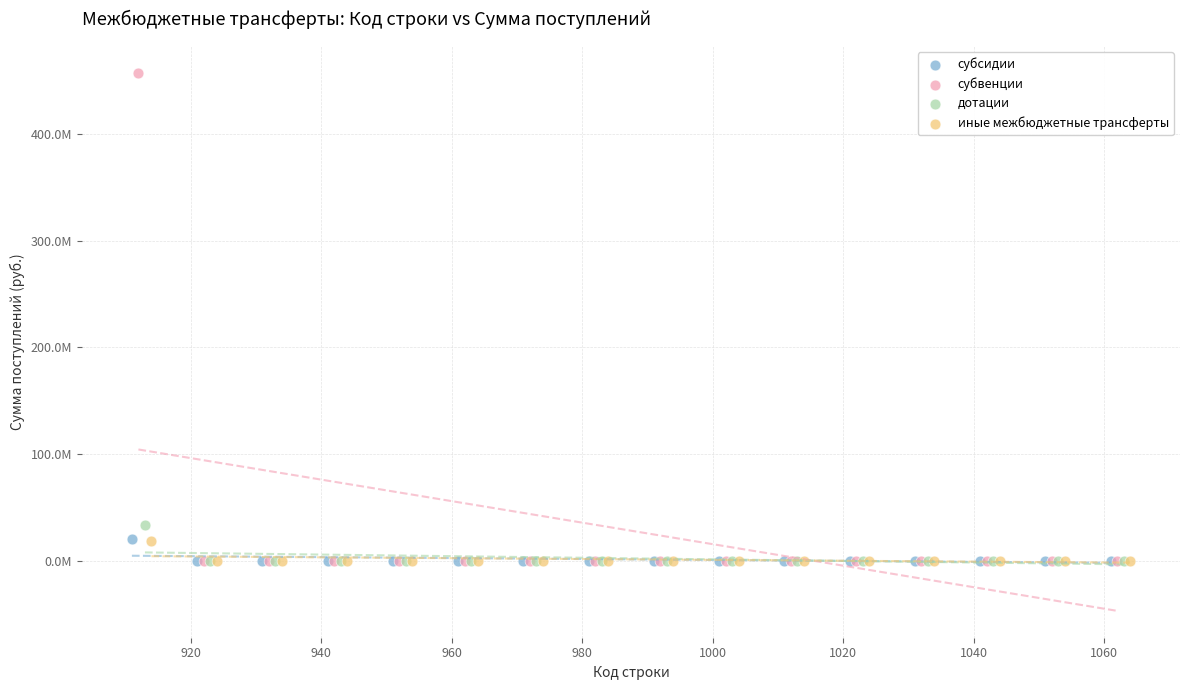

What are all the series names shown in the legend?

субсидии, субвенции, дотации, иные межбюджетные трансферты